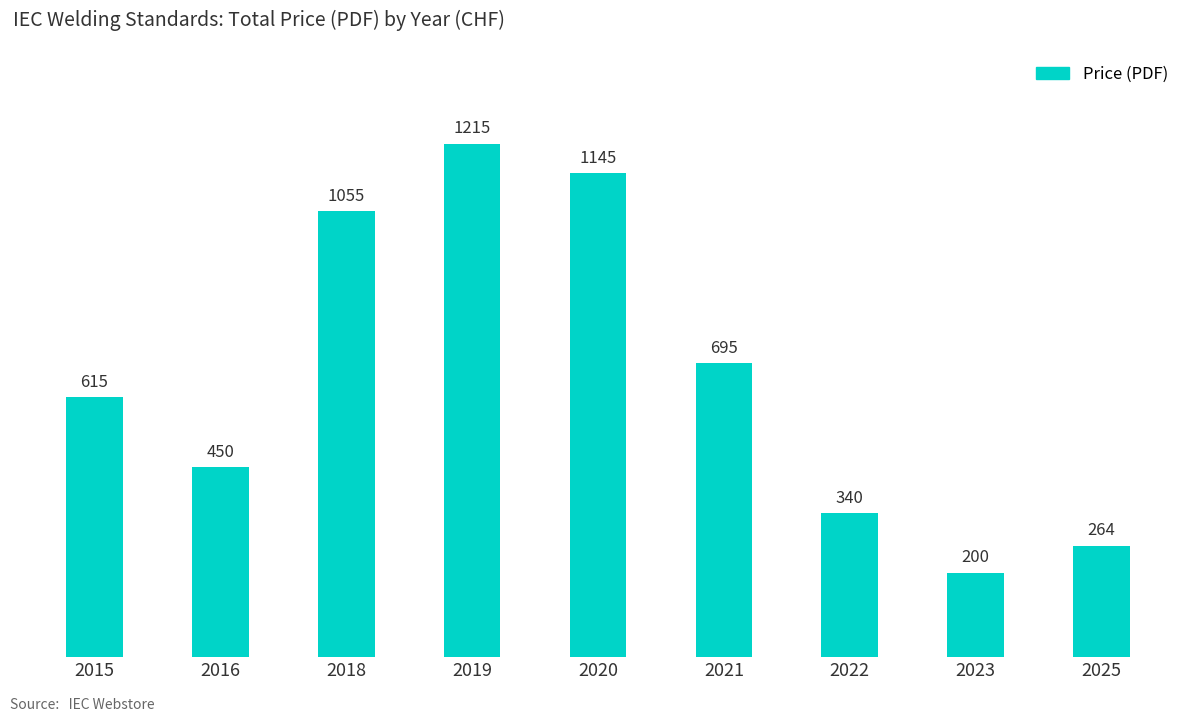

Which label corresponds to the largest value in the chart?

2019